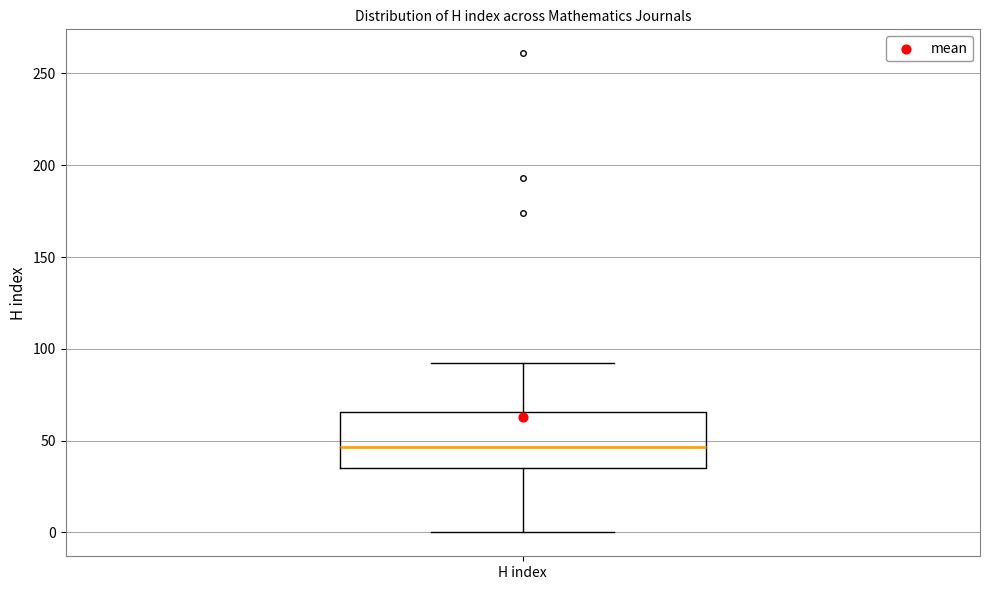

Where does the upper whisker of the box for H index end on the y-axis? The values are not printed on the chart, so give them approximately, as read against the axis.

90